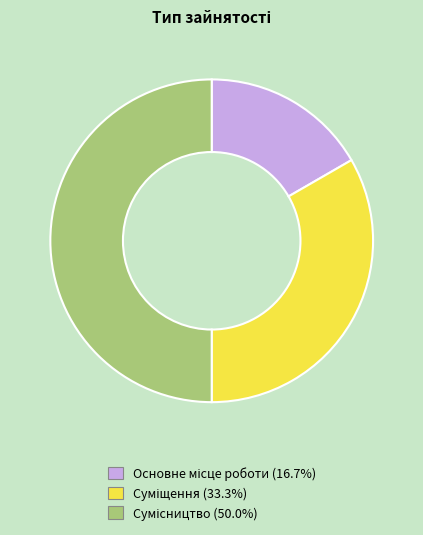

Approximately how many times larger is the value at Суміщення compared to Сумісництво?

0.7